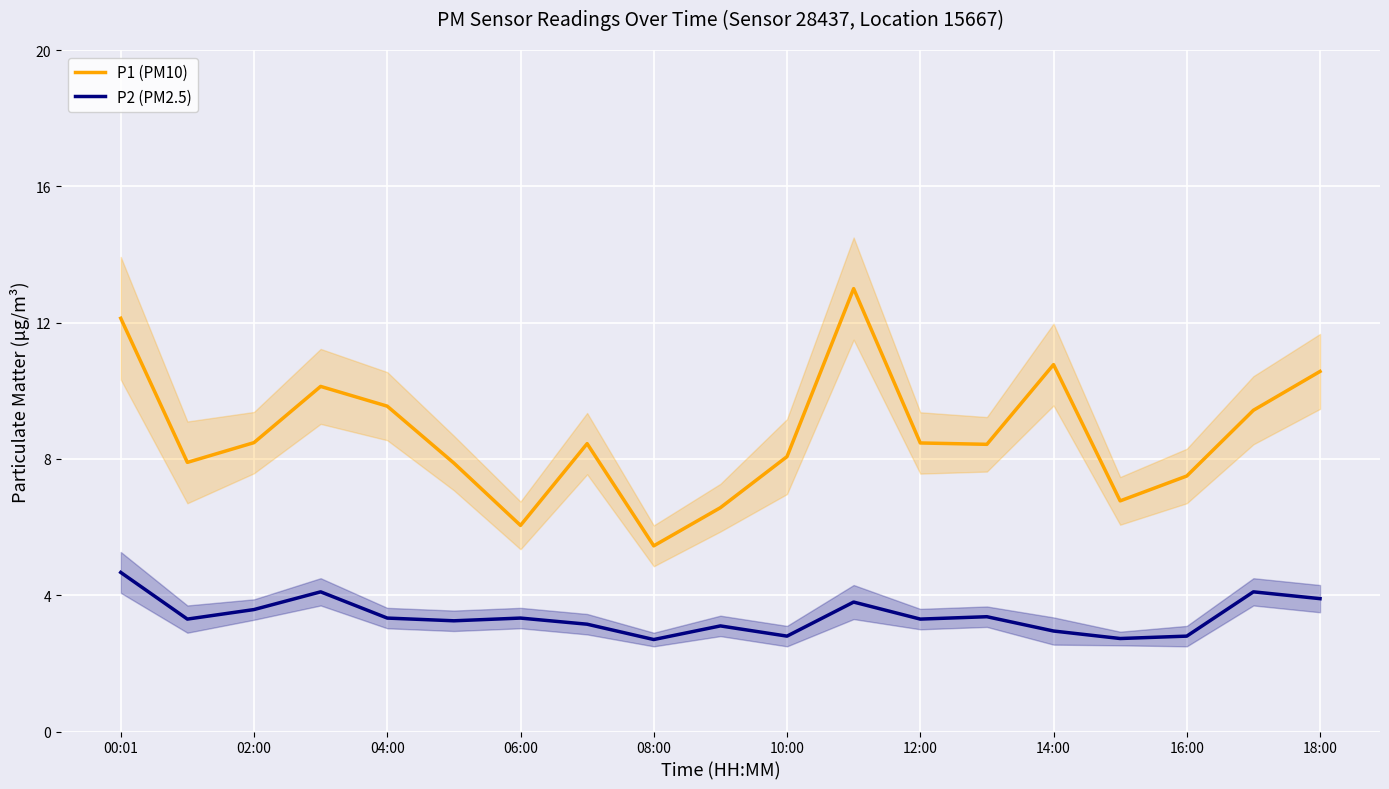

True or false: P1 (PM10) and P2 (PM2.5) cross at least once.

False